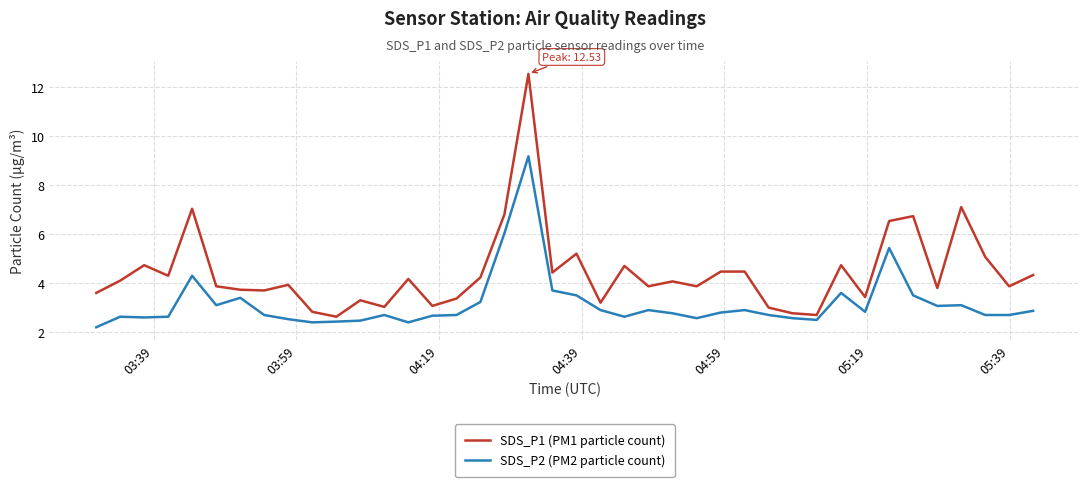

What is the minimum value for SDS_P2 (PM2 particle count)?

2.2